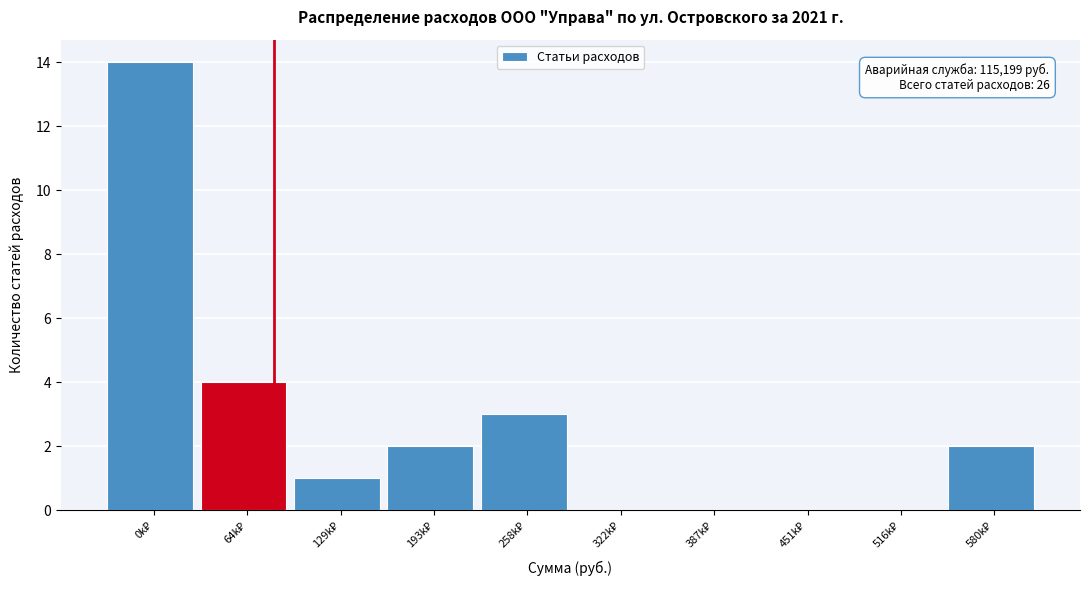

What is the greatest value displayed?

14